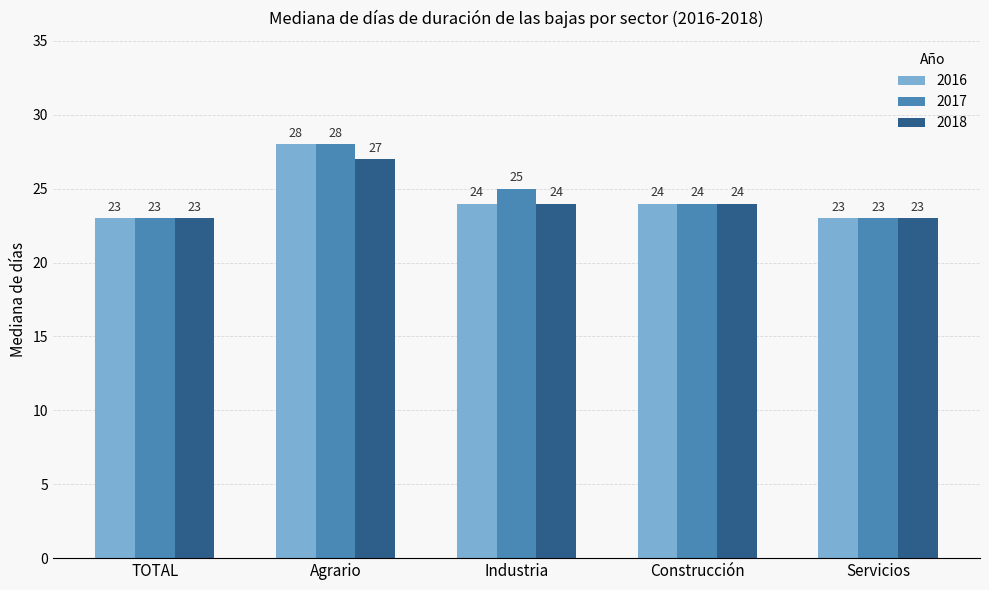

The value of 2018 at TOTAL is 11. True or false?

False